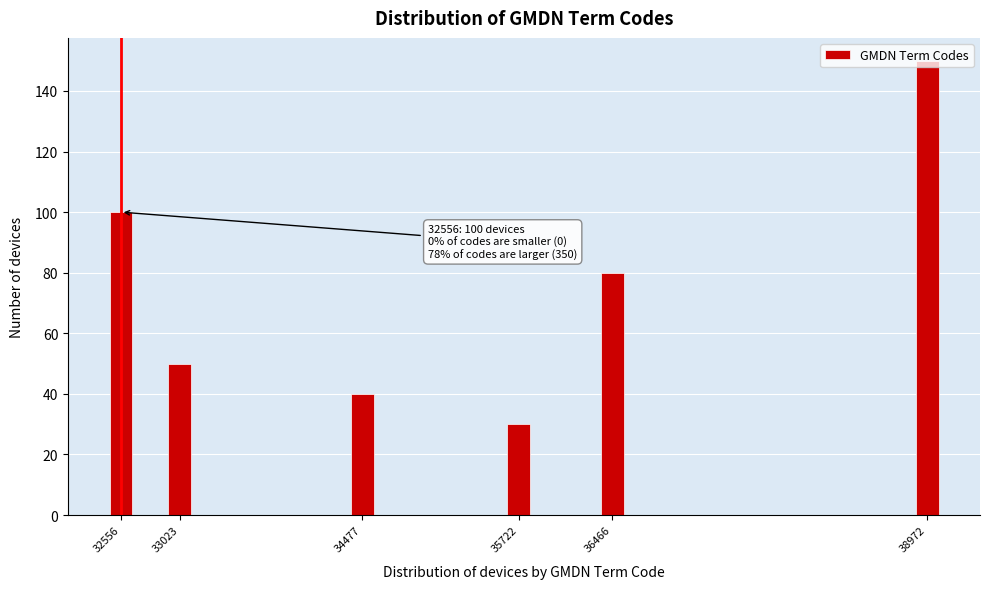

What is the average value?

75